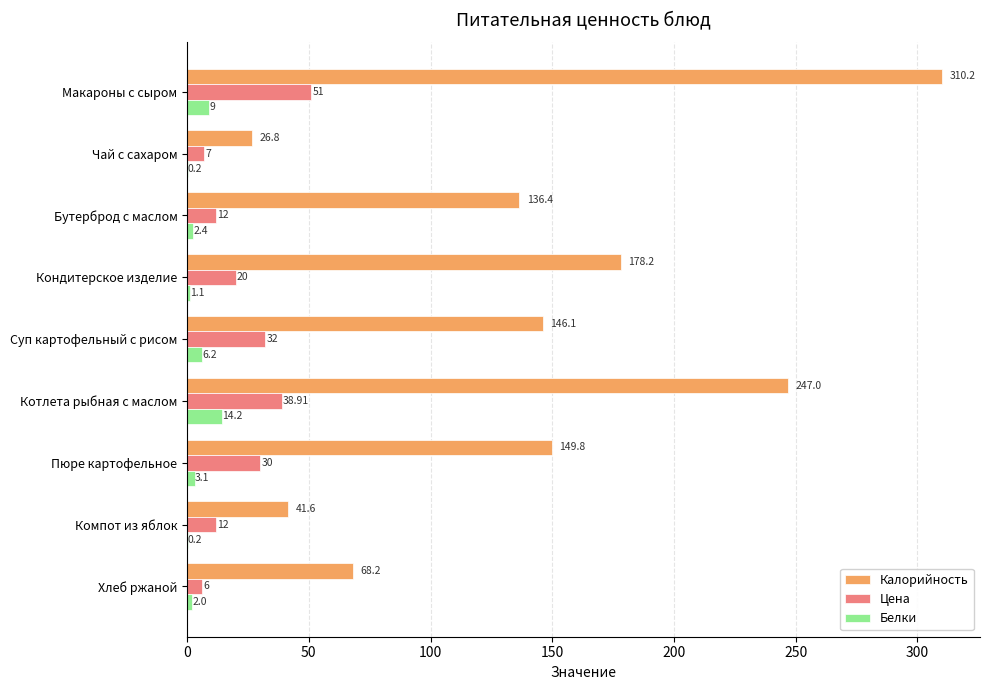

At which category is the sum across all series the highest?

Макароны с сыром